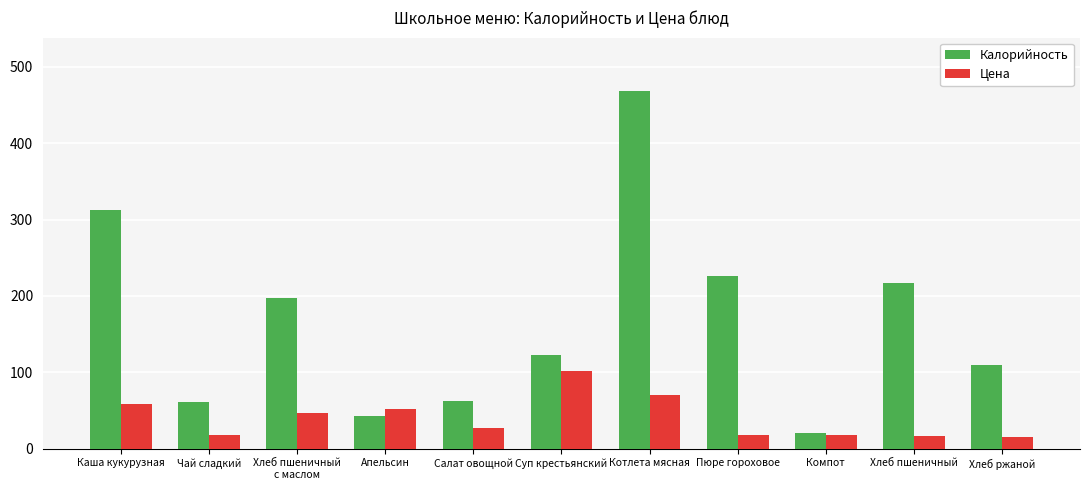

Is it true that Калорийность equals 257.1 at Котлета мясная?

False